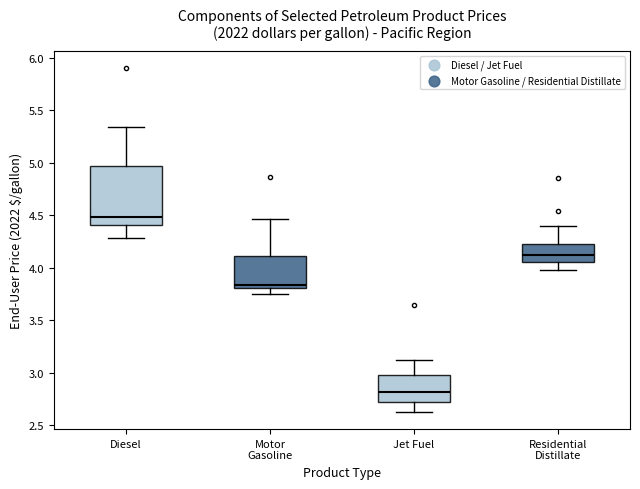

Reading left to right, transcribe this box plot: for each box, give where its median line is, the range the box spans, and where its two whiskers end, as read against the y-axis. The values are not printed on the chart, so give them approximately, as read against the axis.

Diesel: median 4.50, box 4.40 to 4.95, whiskers 4.30 to 5.35
Motor Gasoline: median 3.85, box 3.80 to 4.10, whiskers 3.75 to 4.45
Jet Fuel: median 2.80, box 2.70 to 3.00, whiskers 2.65 to 3.10
Residential Distillate: median 4.10, box 4.05 to 4.25, whiskers 3.95 to 4.40